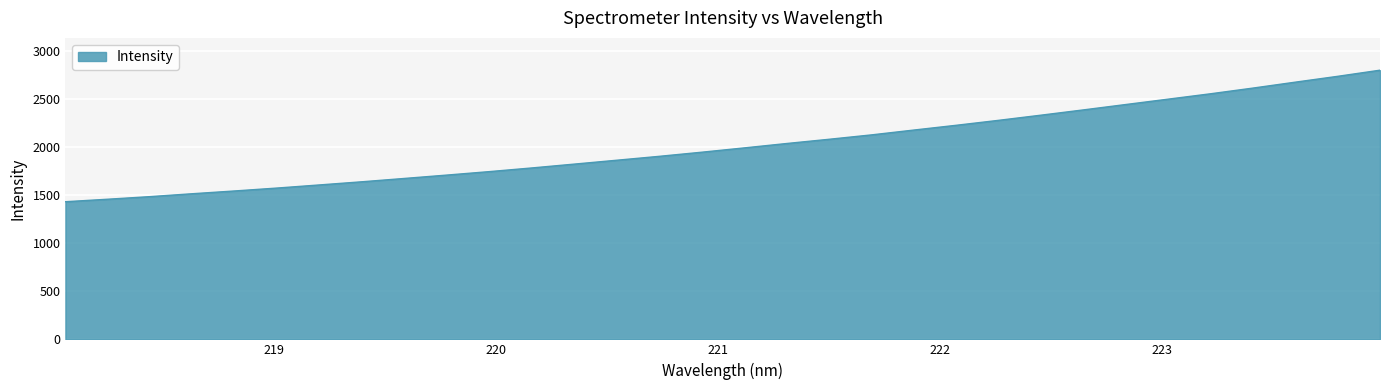

What is the difference between the maximum and minimum values?

1369.5